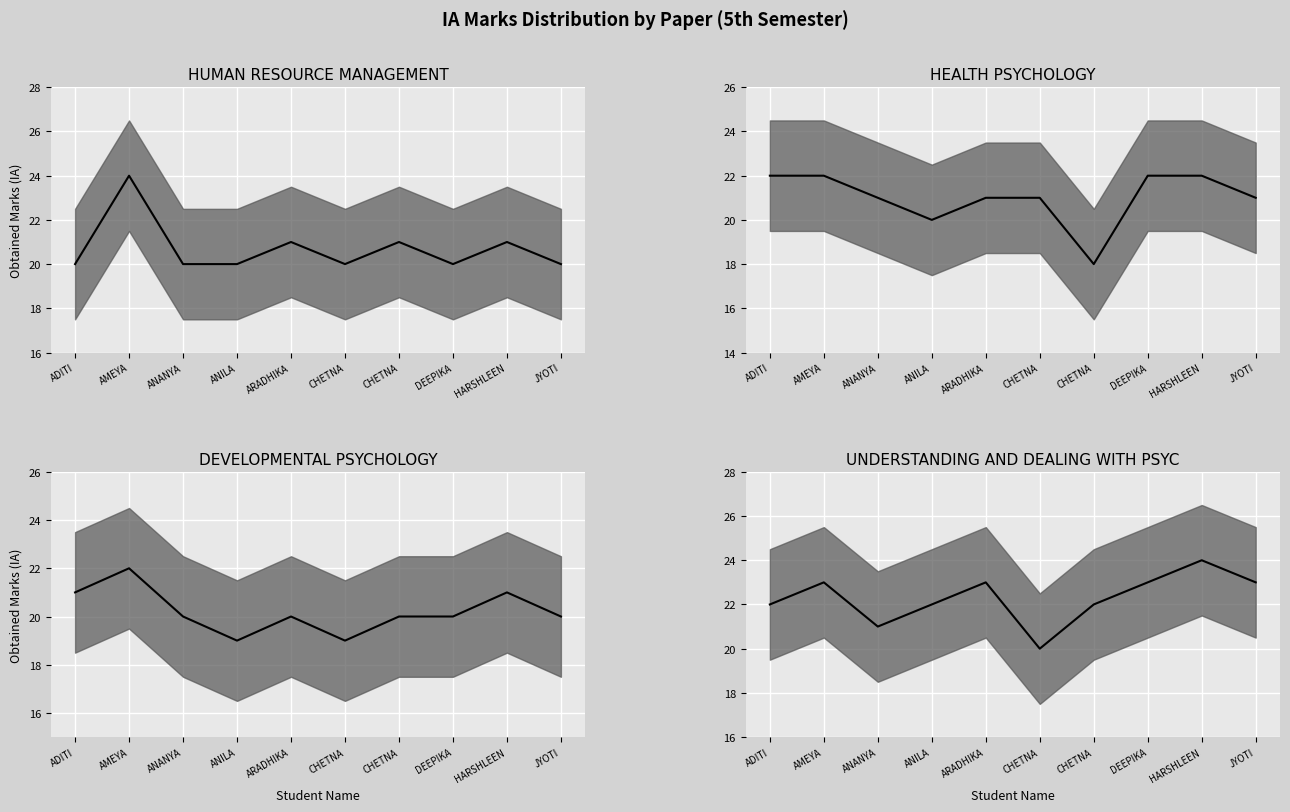

Where is the first local maximum for UNDERSTANDING AND DEALING WITH PSYCHOLO?

AMEYA